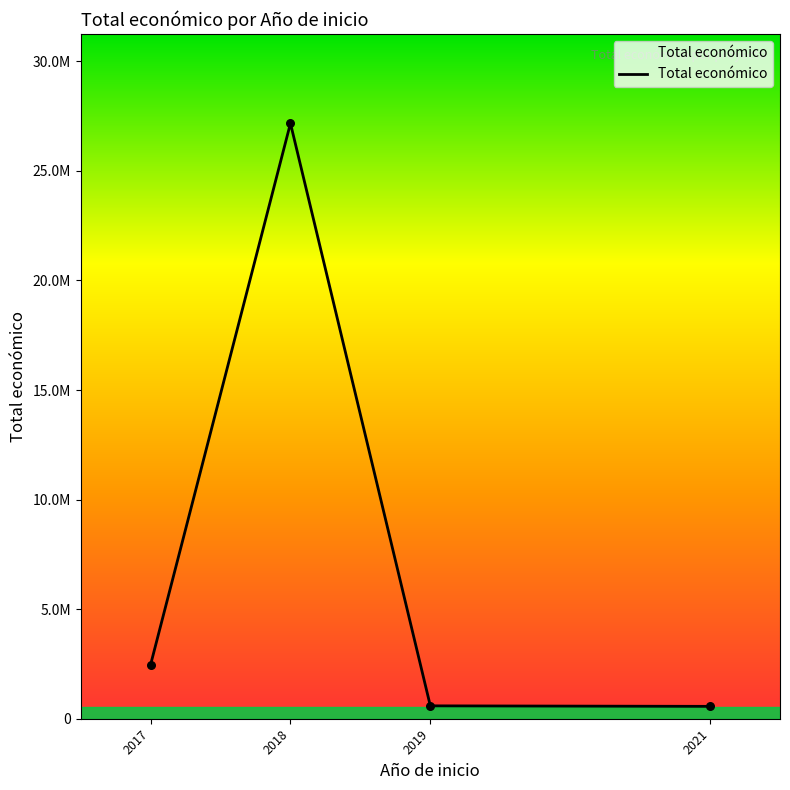

Does the chart have visible grid lines?

No